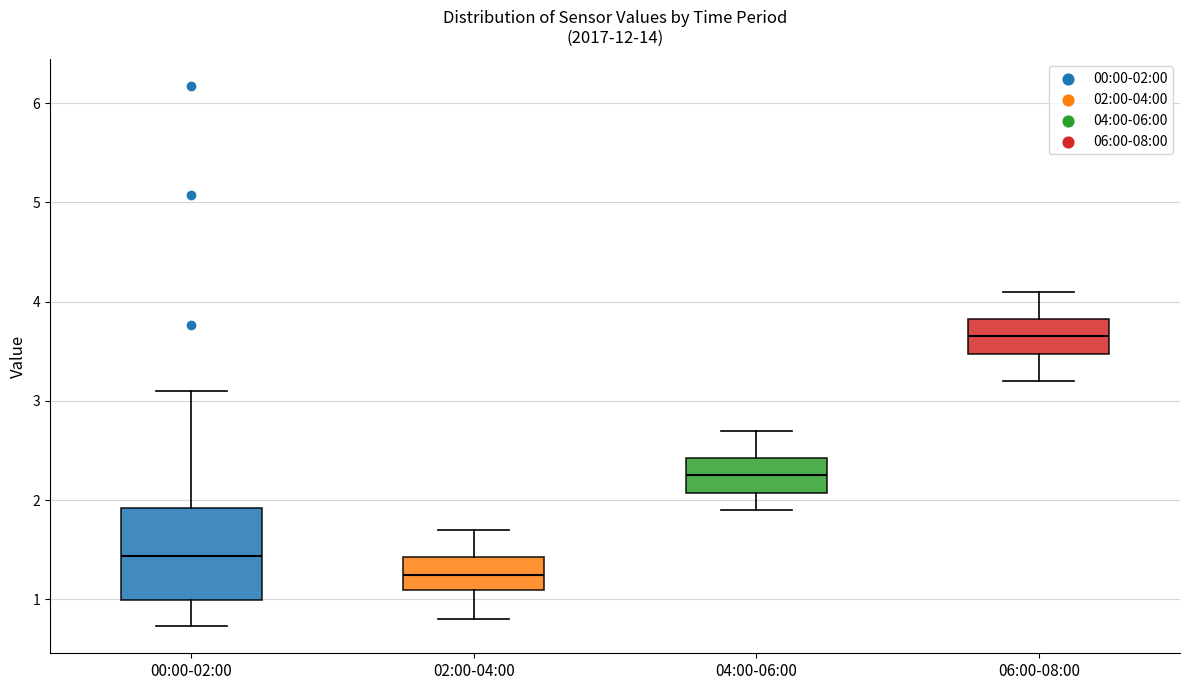

Reading left to right, read every box against the y-axis: the position of its median line, the range the box covers, and the ends of its whiskers. The values are not printed on the chart, so give them approximately, as read against the axis.

00:00-02:00: median 1.4, box 1.0 to 1.9, whiskers 0.7 to 3.1
02:00-04:00: median 1.3, box 1.1 to 1.4, whiskers 0.8 to 1.7
04:00-06:00: median 2.3, box 2.1 to 2.4, whiskers 1.9 to 2.7
06:00-08:00: median 3.7, box 3.5 to 3.8, whiskers 3.2 to 4.1